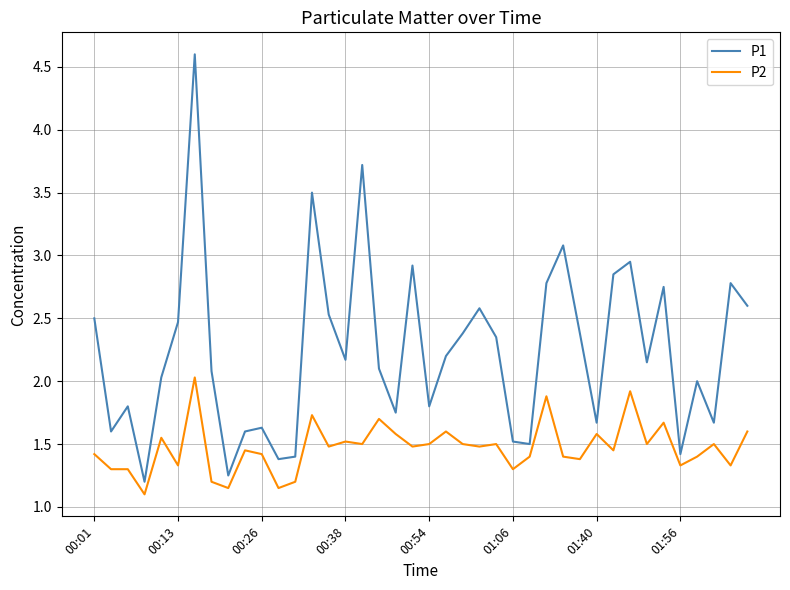

What are all the series names shown in the legend?

P1, P2